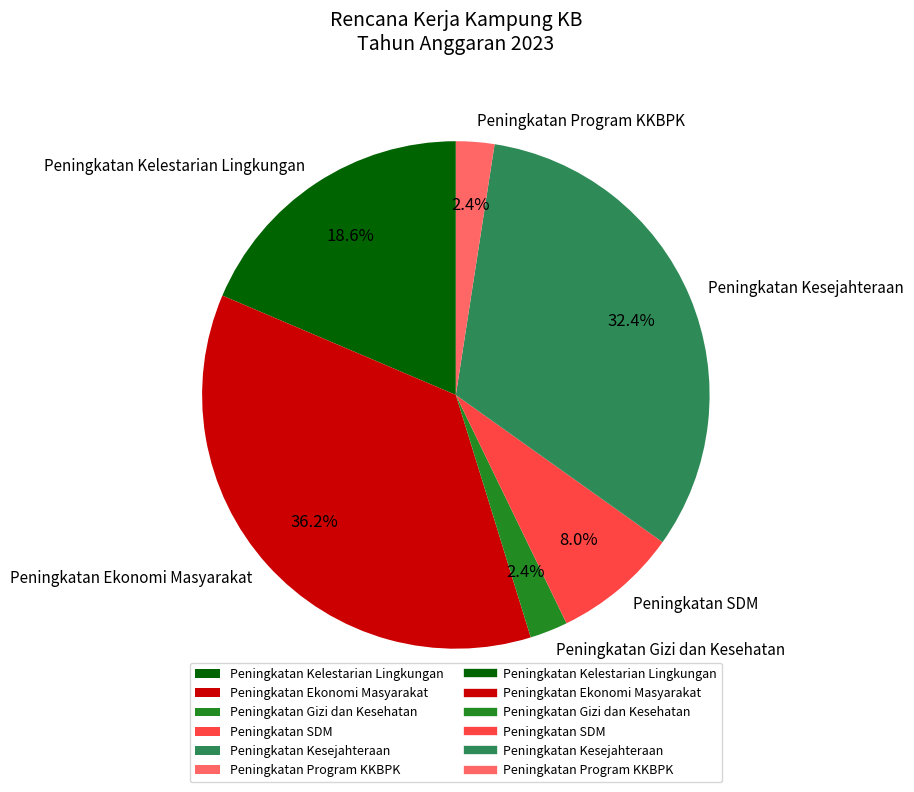

Which slice is the largest?

Peningkatan Ekonomi Masyarakat